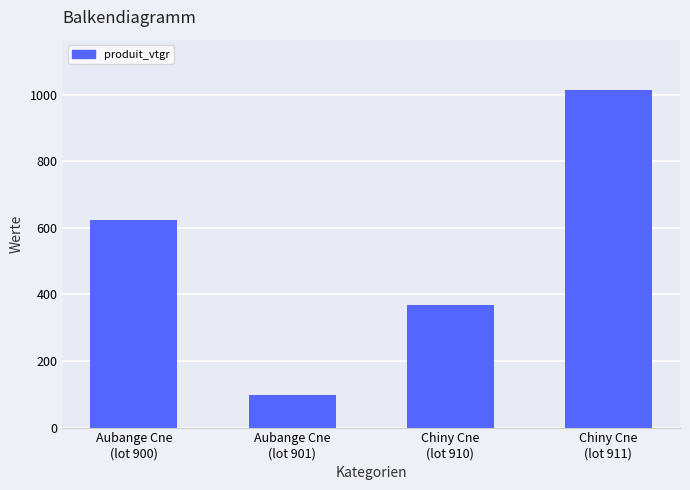

True or false: the data shows 59.6 at Aubange Cne
(lot 901).

False